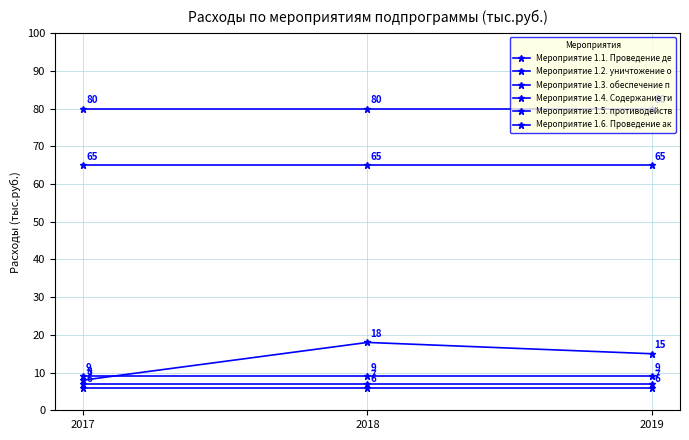

How many series are shown in this chart?

6